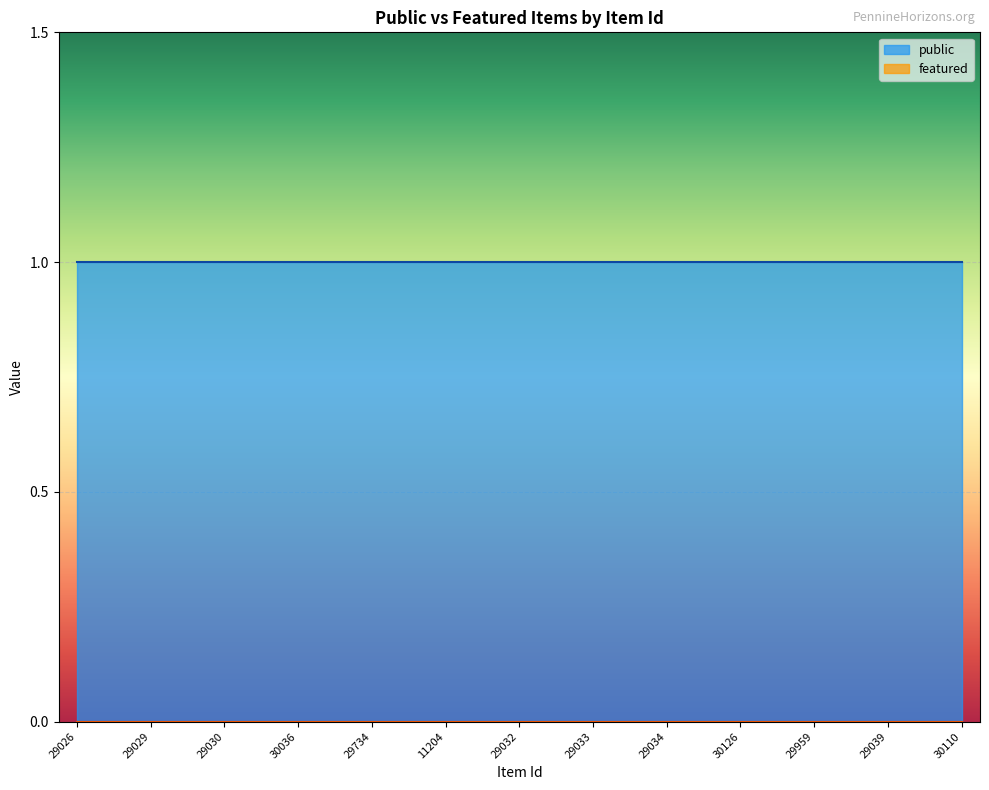

What is the maximum value shown in the chart?

1